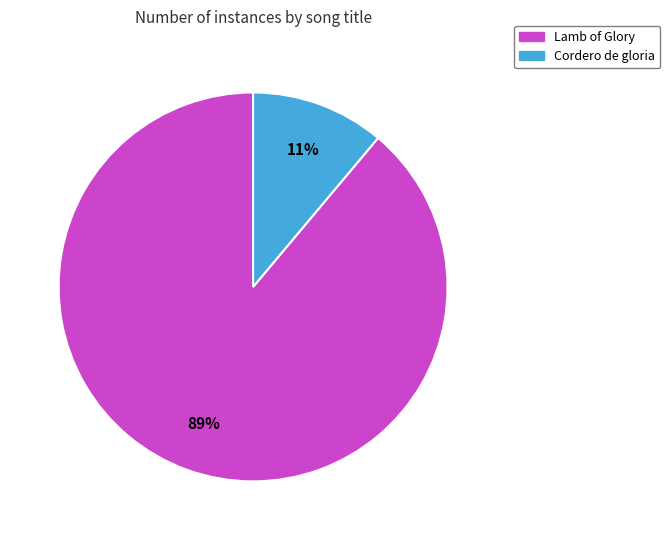

Is it true that Lamb of Glory is 96% of the pie?

False